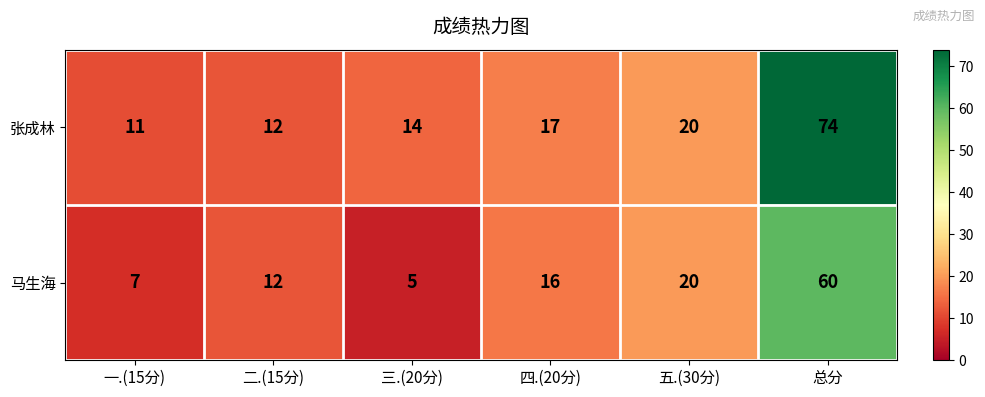

Reading right to left, list all the values displayed in this chart.

张成林: 总分=74	五.(30分)=20	四.(20分)=17	三.(20分)=14	二.(15分)=12	一.(15分)=11
马生海: 总分=60	五.(30分)=20	四.(20分)=16	三.(20分)=5	二.(15分)=12	一.(15分)=7